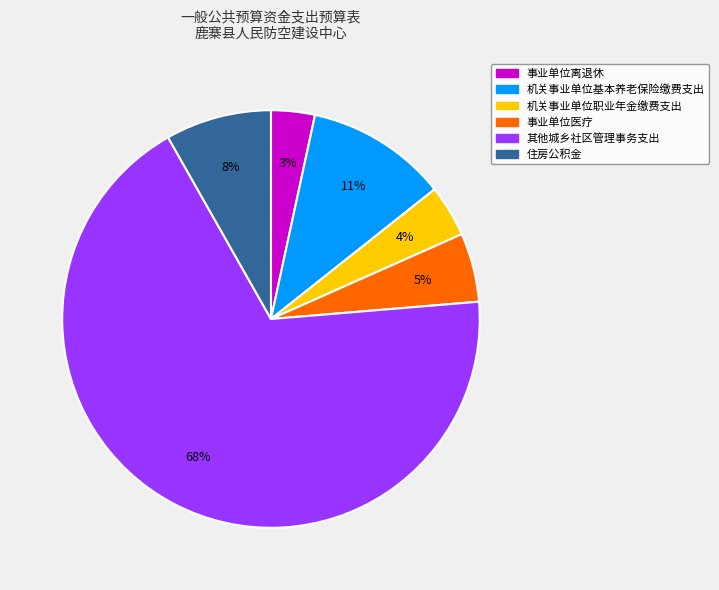

Is it true that 机关事业单位基本养老保险缴费支出 is 11% of the pie?

True